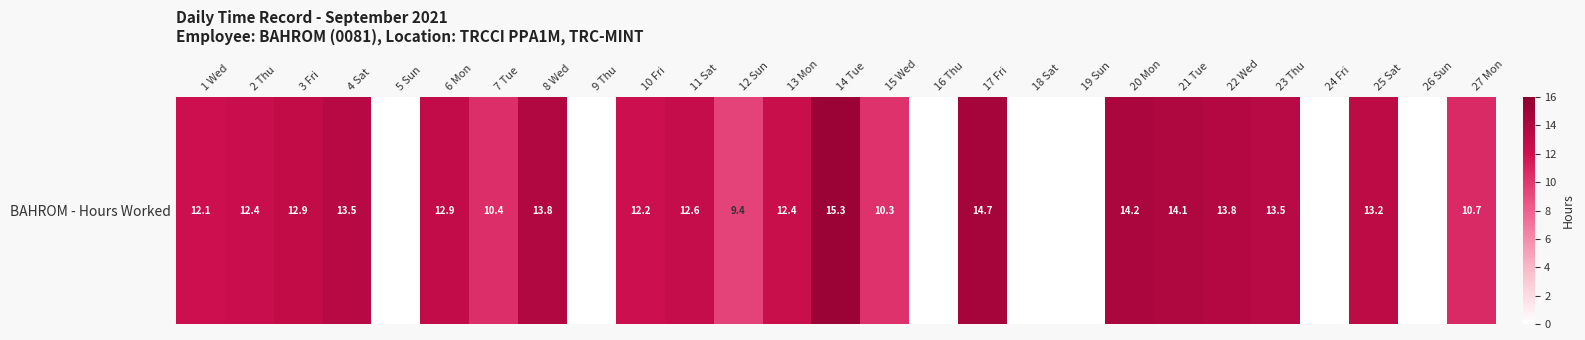

Which category has the highest value across all series?

14 Tue